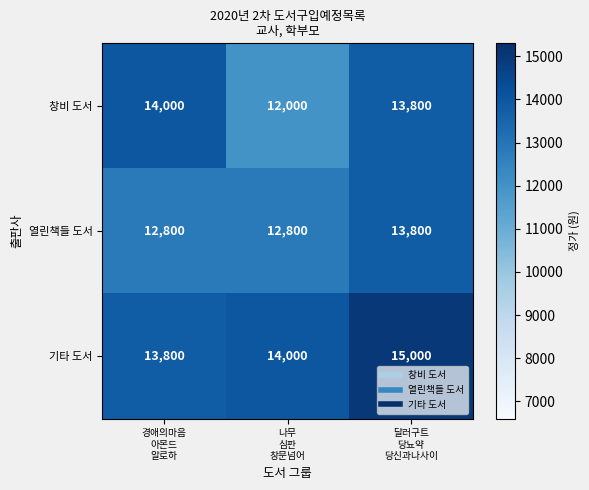

Count the 창비 도서 values in the range 12000 to 14000.

3